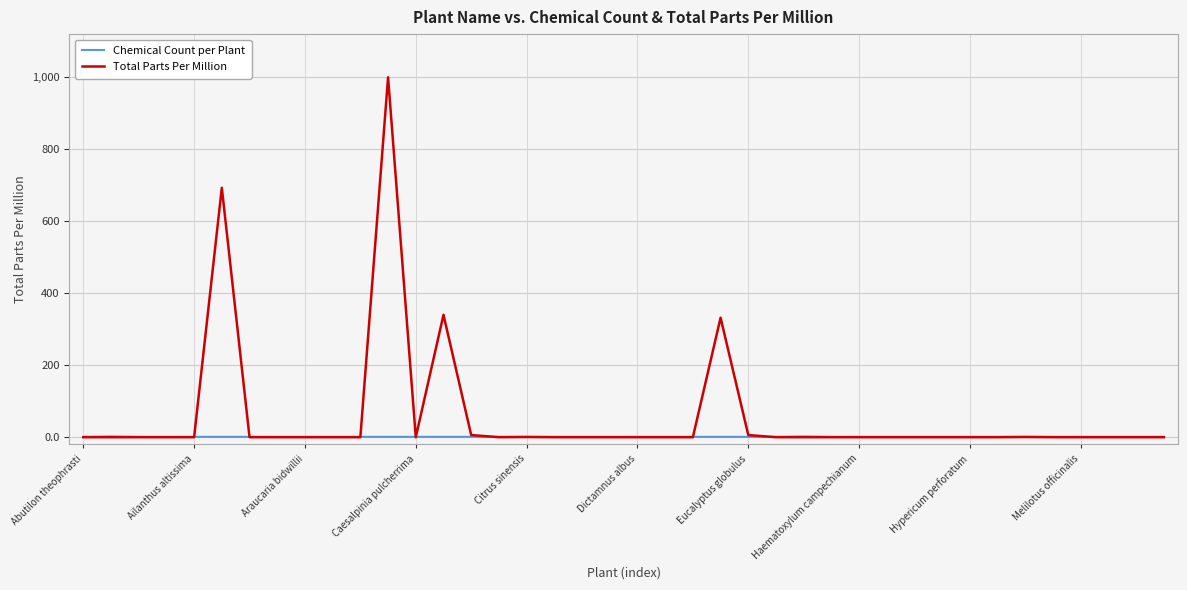

Which series has the largest total across all categories?

Total Parts Per Million